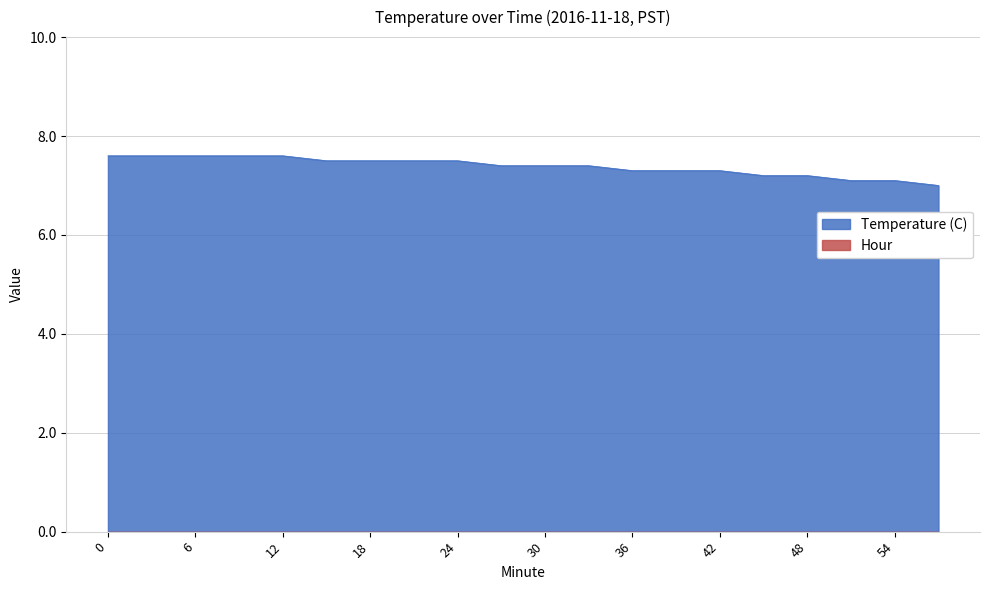

Approximately how many times larger is the value at 30 compared to 54?

1.0